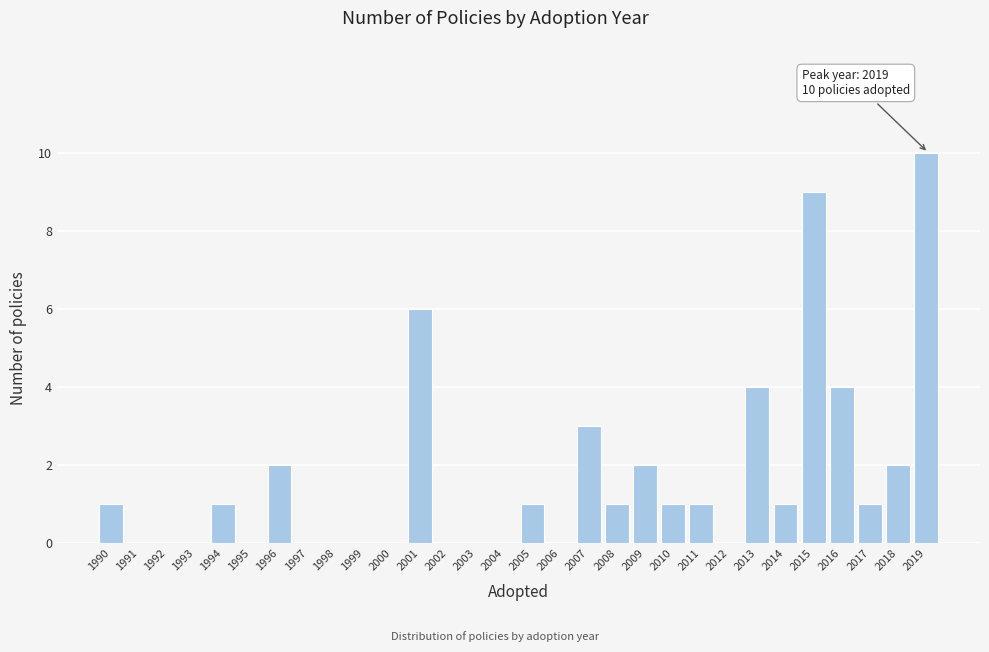

Reading left to right, list all the values displayed in this chart.

1990=1	1991=0	1992=0	1993=0	1994=1	1995=0	1996=2	1997=0	1998=0	1999=0	2000=0	2001=6	2002=0	2003=0	2004=0	2005=1	2006=0	2007=3	2008=1	2009=2	2010=1	2011=1	2012=0	2013=4	2014=1	2015=9	2016=4	2017=1	2018=2	2019=10